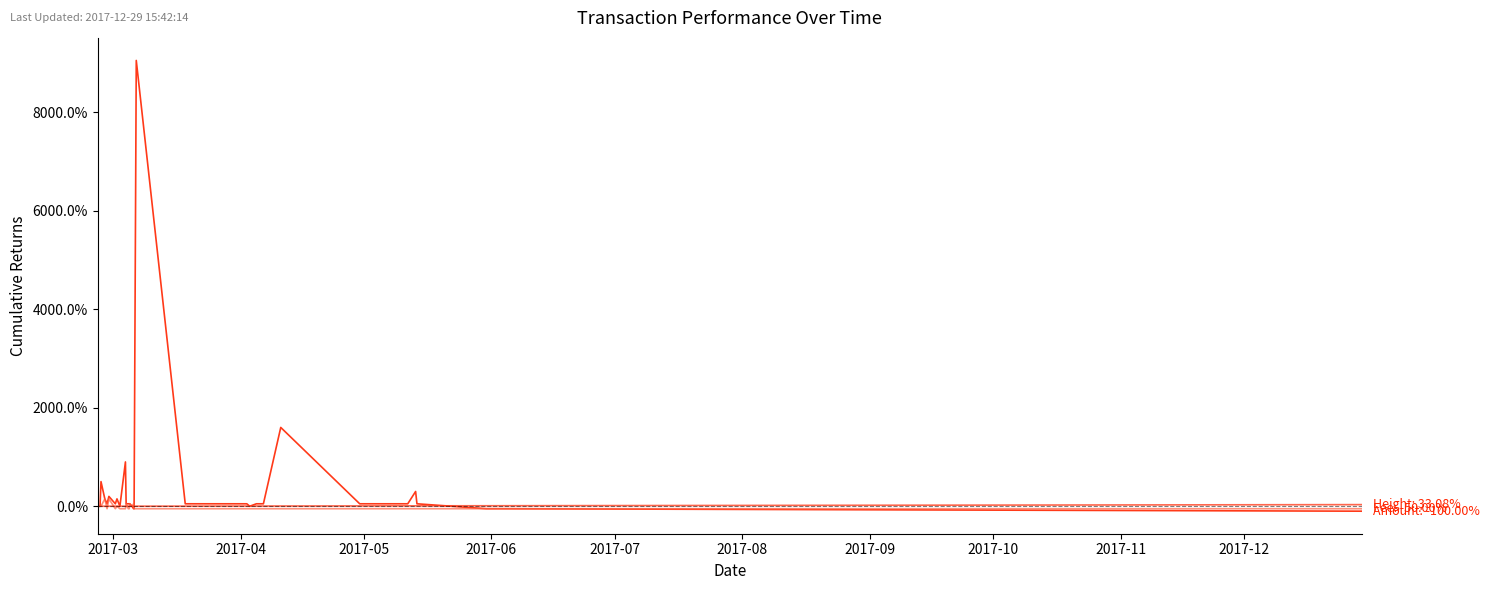

How many interior local peaks does the Amount series have?

7